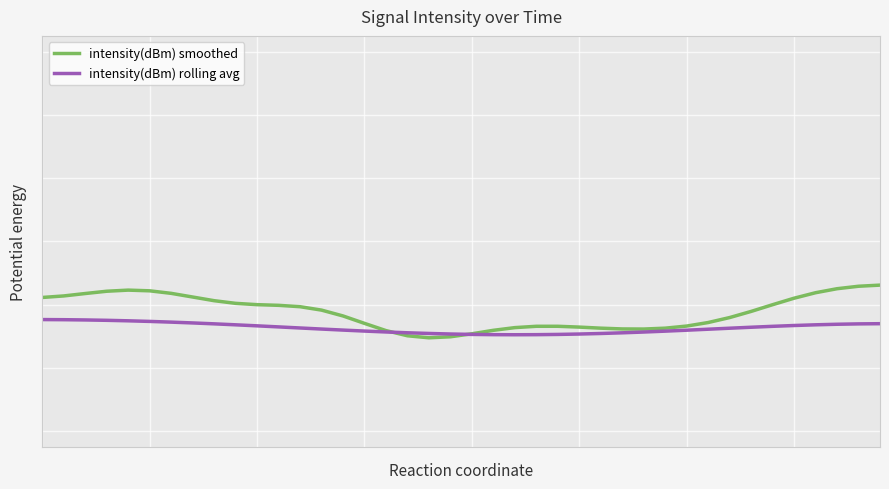

How many intensity(dBm) rolling avg values are between 0 and 1?

40